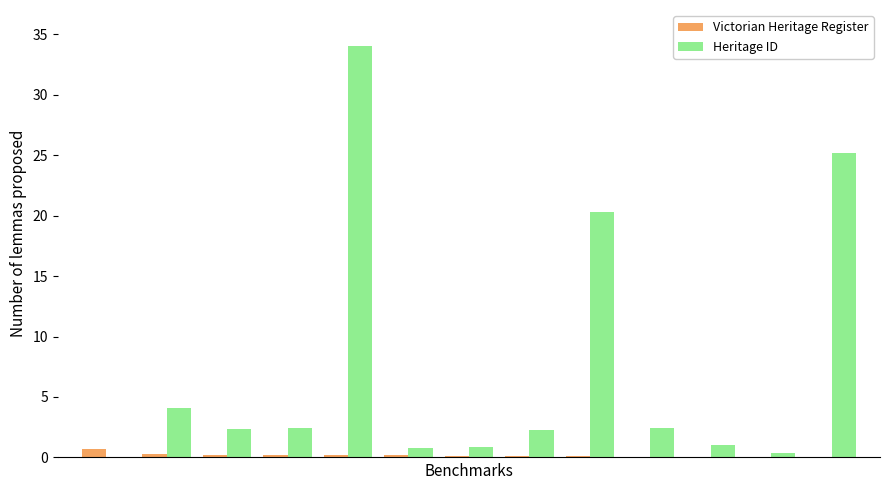

What is the sum of all Victorian Heritage Register values?

2.3